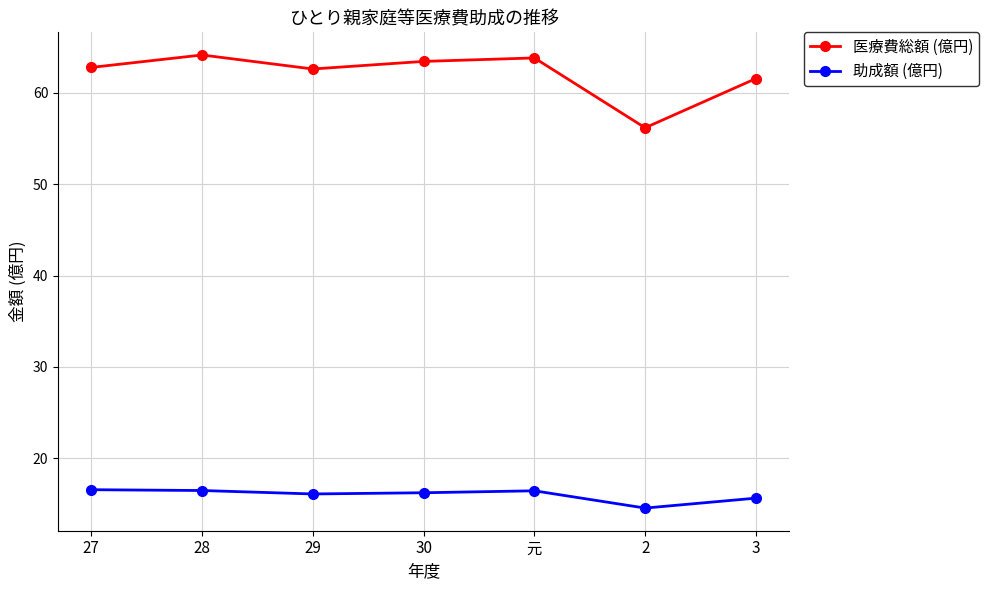

Is the value of 医療費総額 (億円) at 2 greater than the value of 助成額 (億円) at 27?

Yes